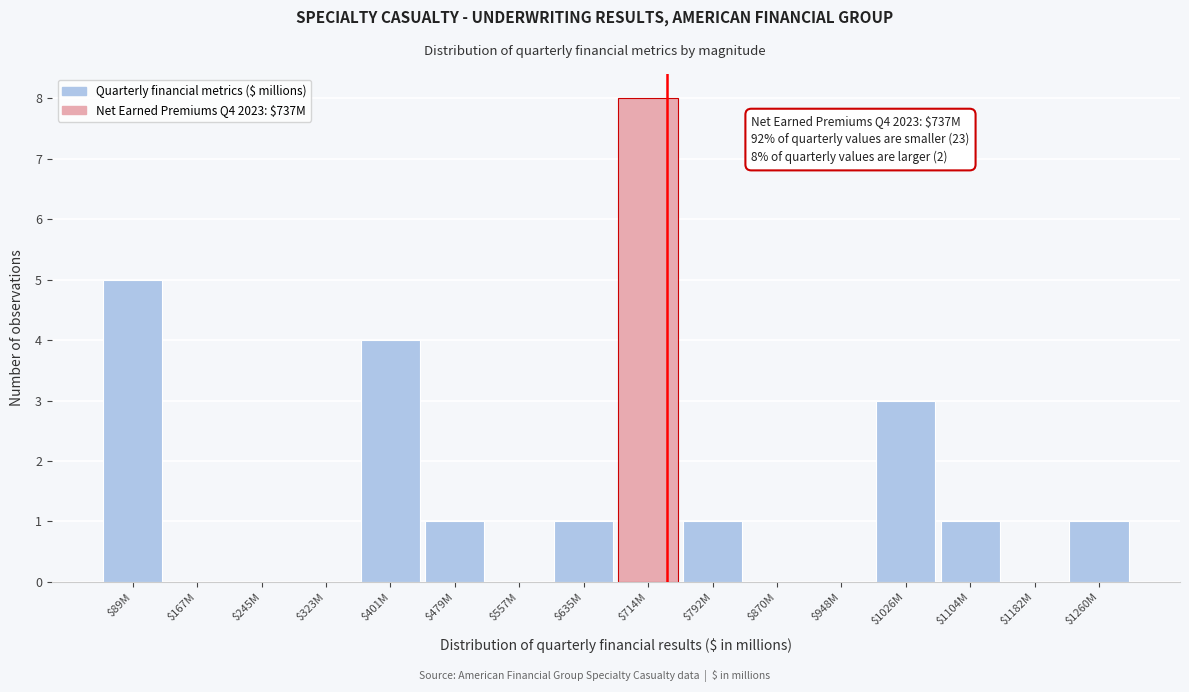

The value at $1260M is 1. True or false?

True